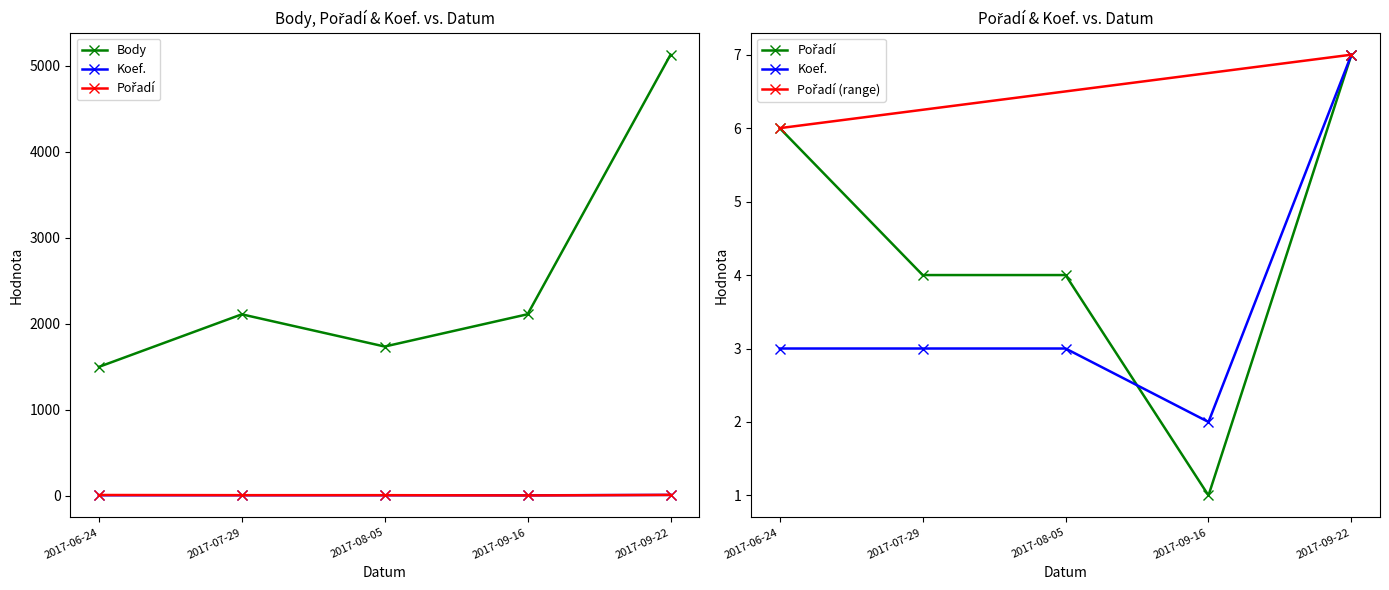

Which label corresponds to the largest value in the chart?

2017-09-22